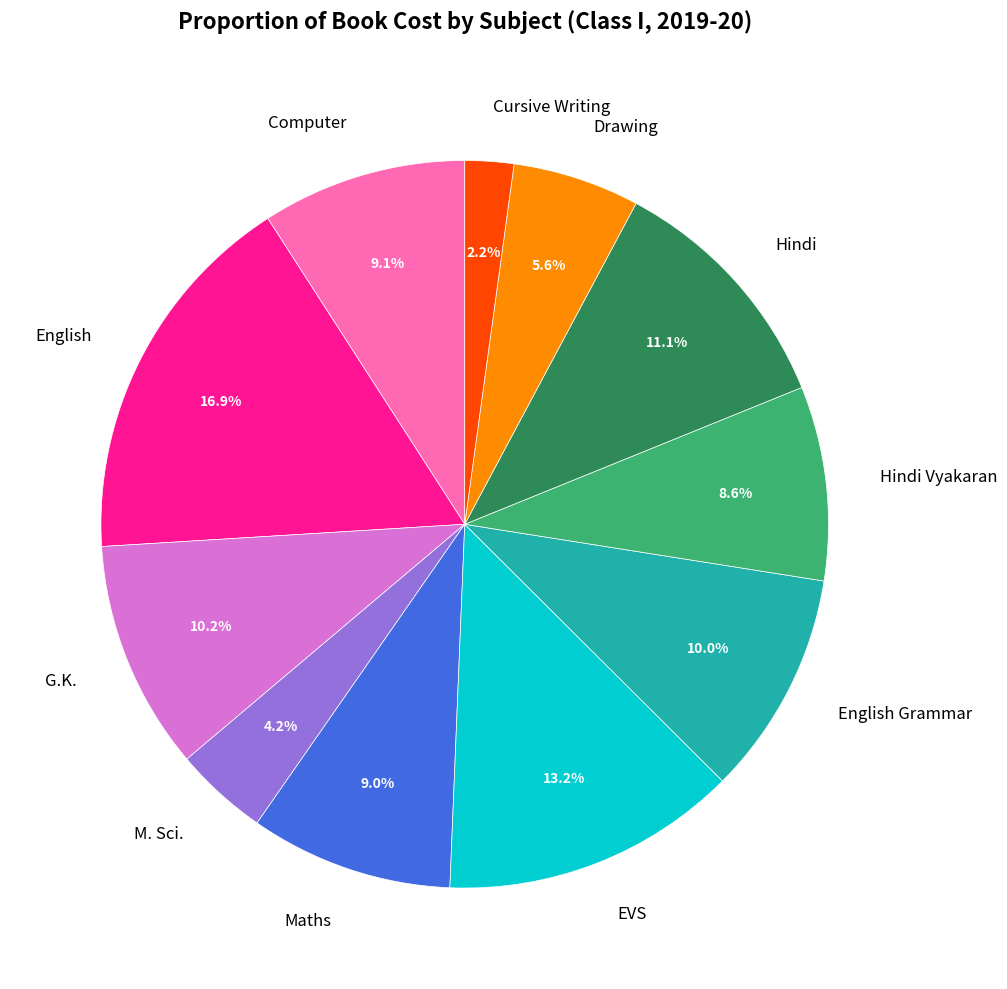

How much of the chart is everything except EVS?

86.8%